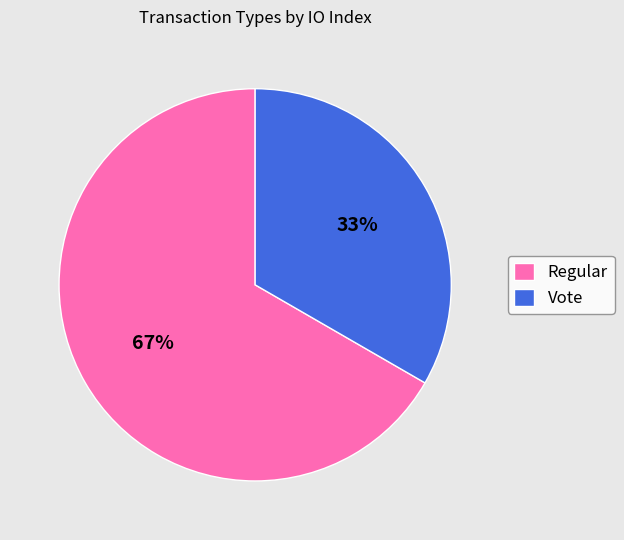

Which slice is the smallest?

Vote